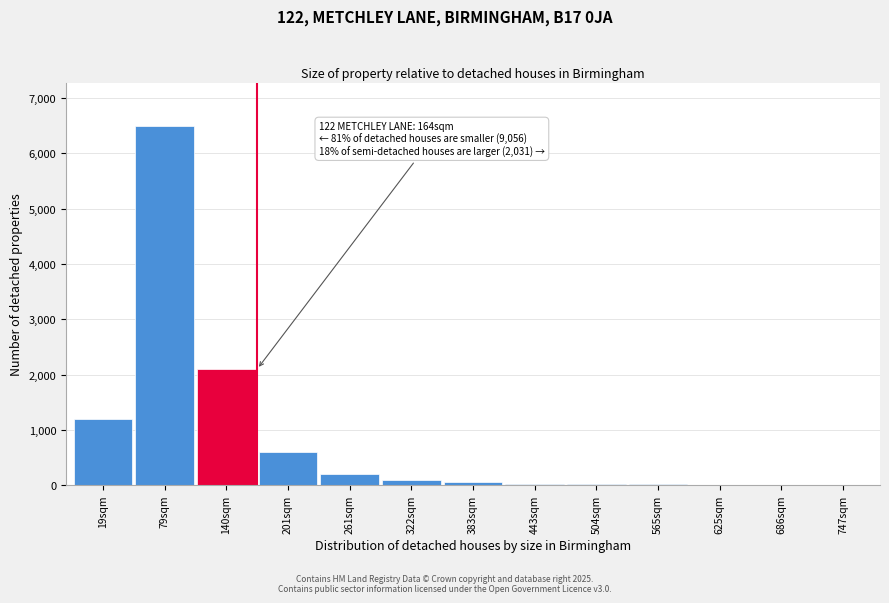

What is the maximum value shown in the chart?

6500